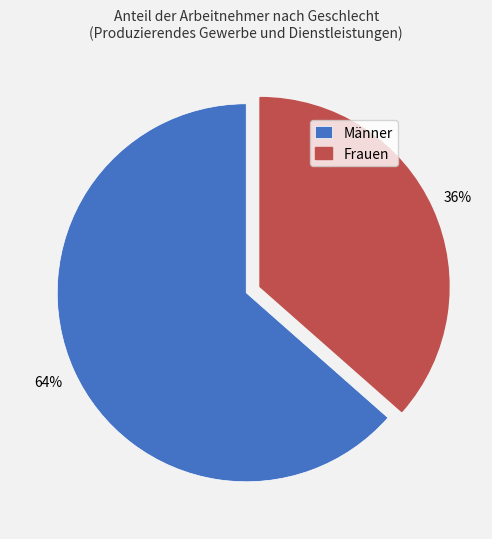

Count the number of slices in the pie.

2